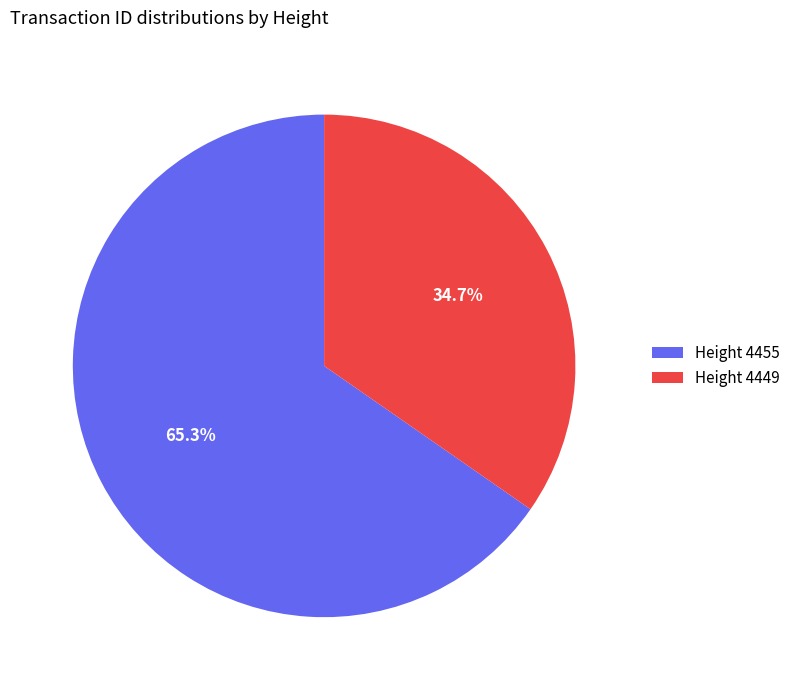

What is the ratio of the value at Height 4449 to the value at Height 4455?

0.5